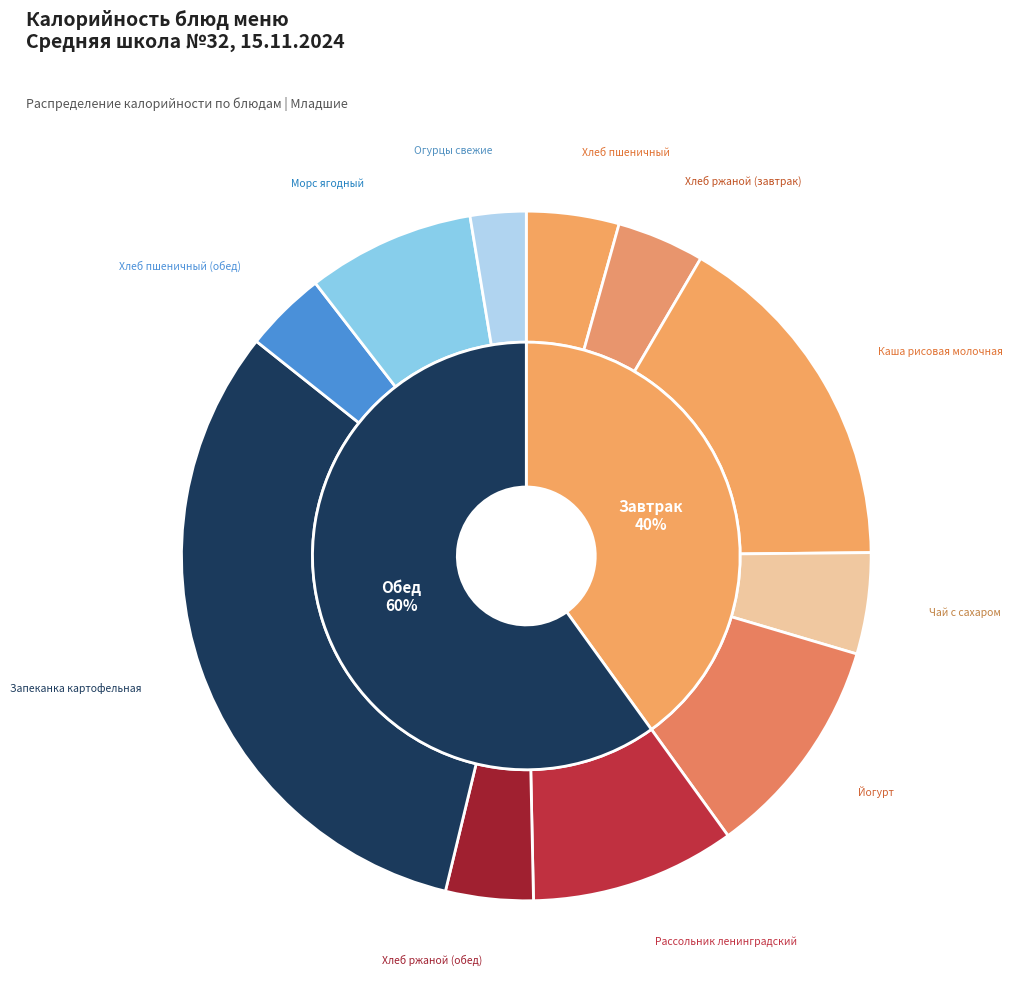

Is it true that Хлеб пшеничный is 15% of the pie?

False